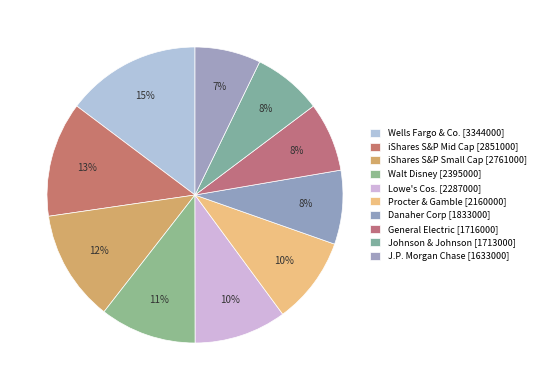

Count the number of slices in the pie.

10